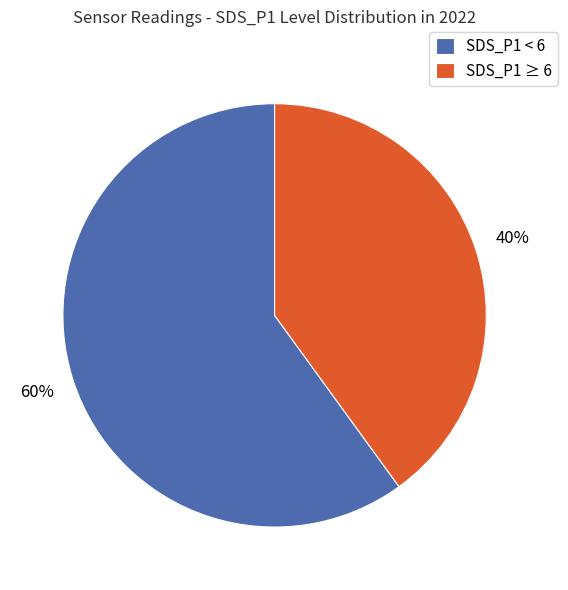

What percentage is the SDS_P1 < 6 slice, to the nearest percent?

60%